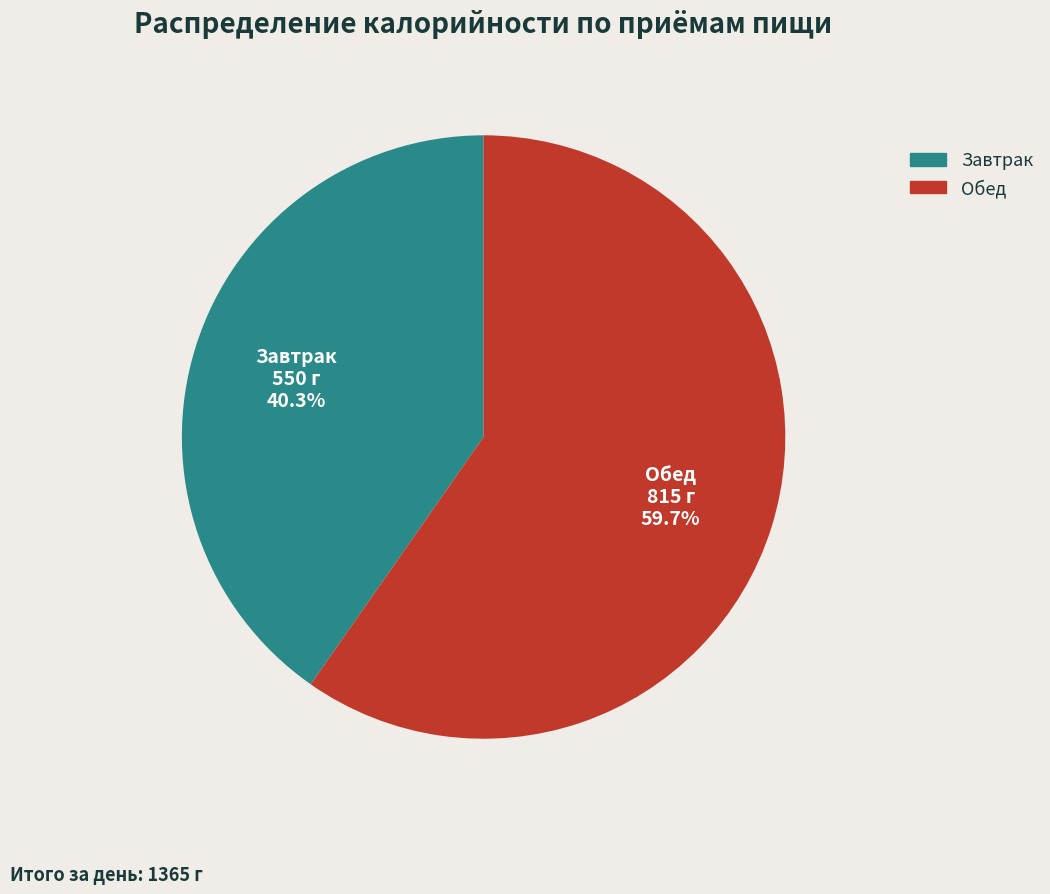

Rank the categories by value from highest to lowest.

Обед, Завтрак